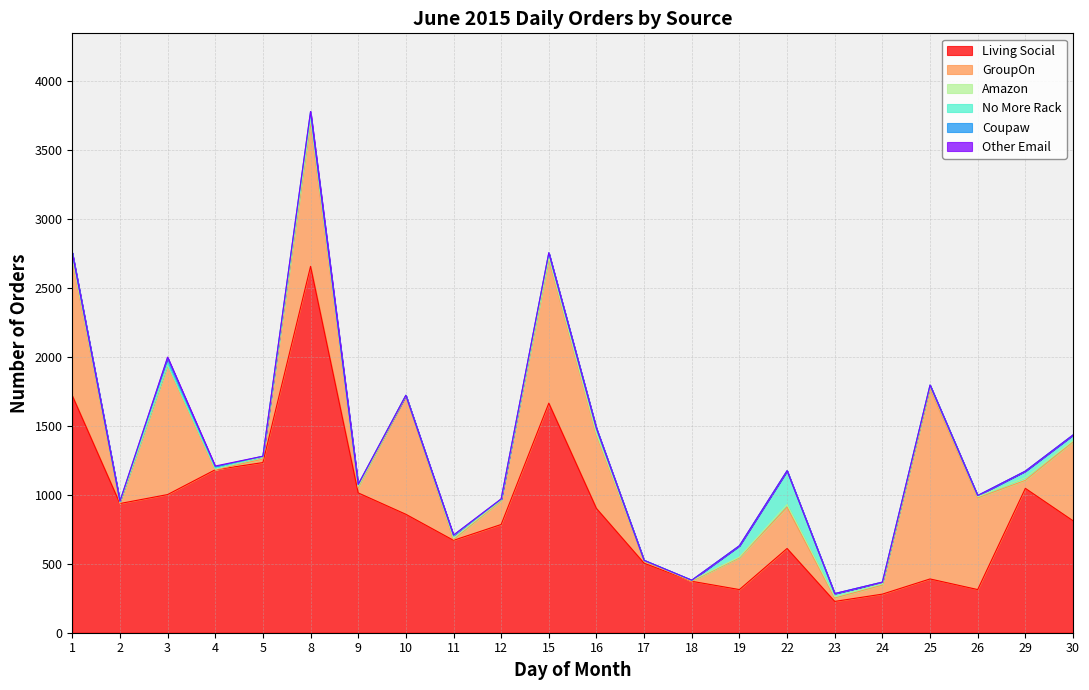

How many intersections are there between Other Email and Coupaw?

2